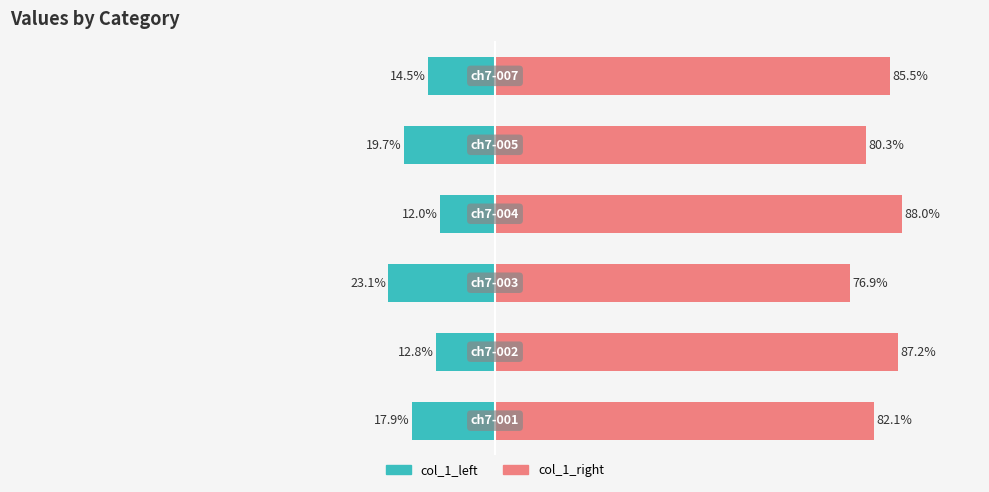

How many groups of bars are there?

6